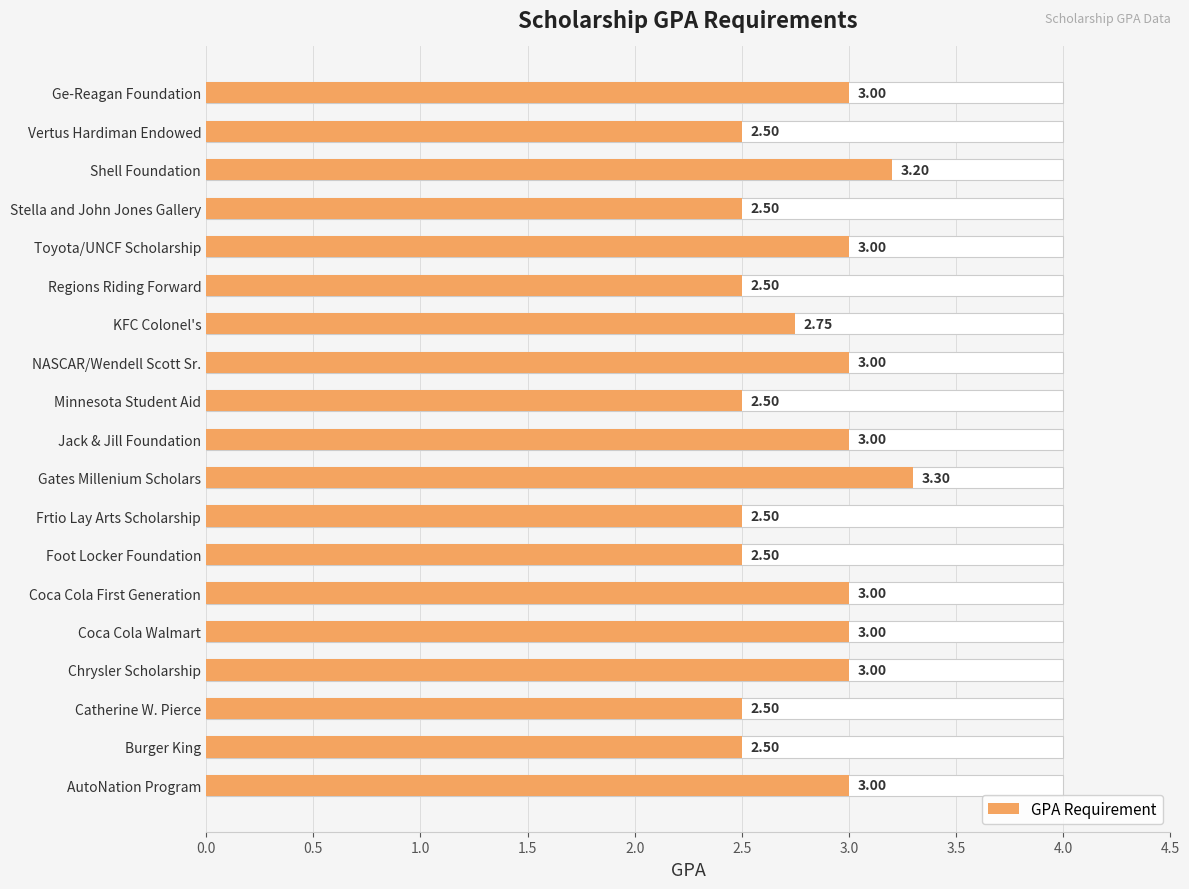

What is the value of the 6th bar from the left?

3.0